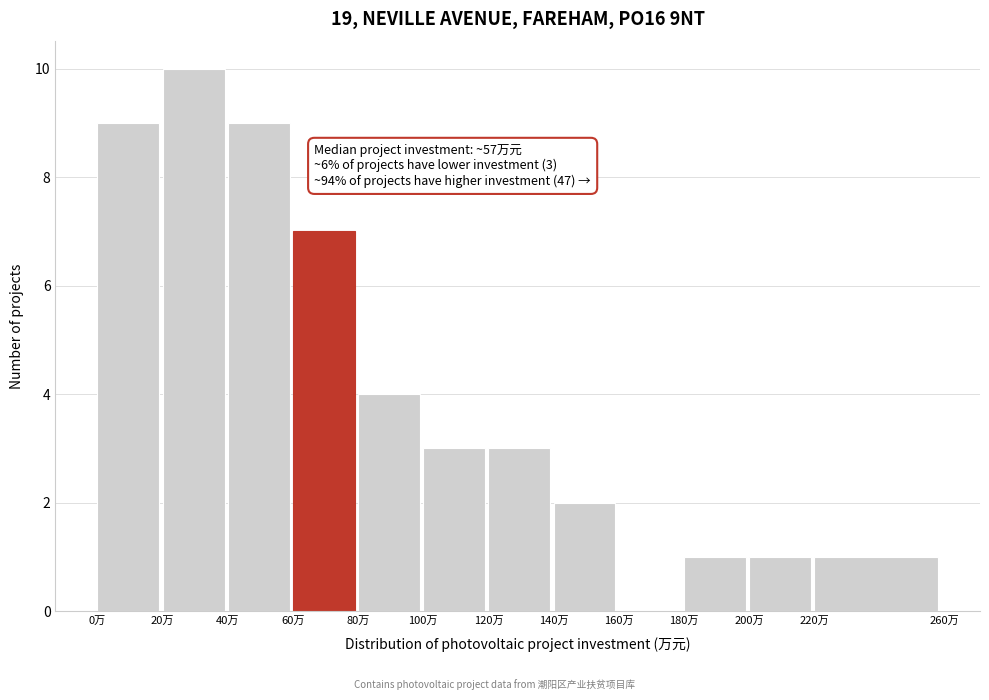

Which range on the x-axis has the tallest bar?

20 to 40